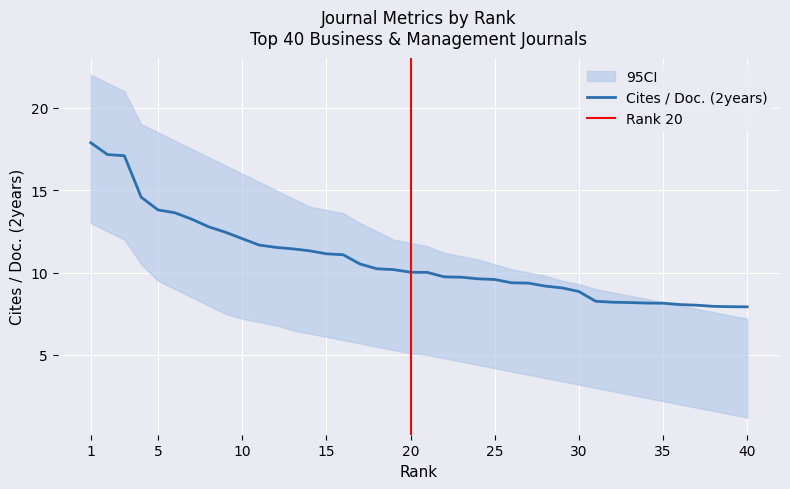

How many lines are shown in the chart?

1